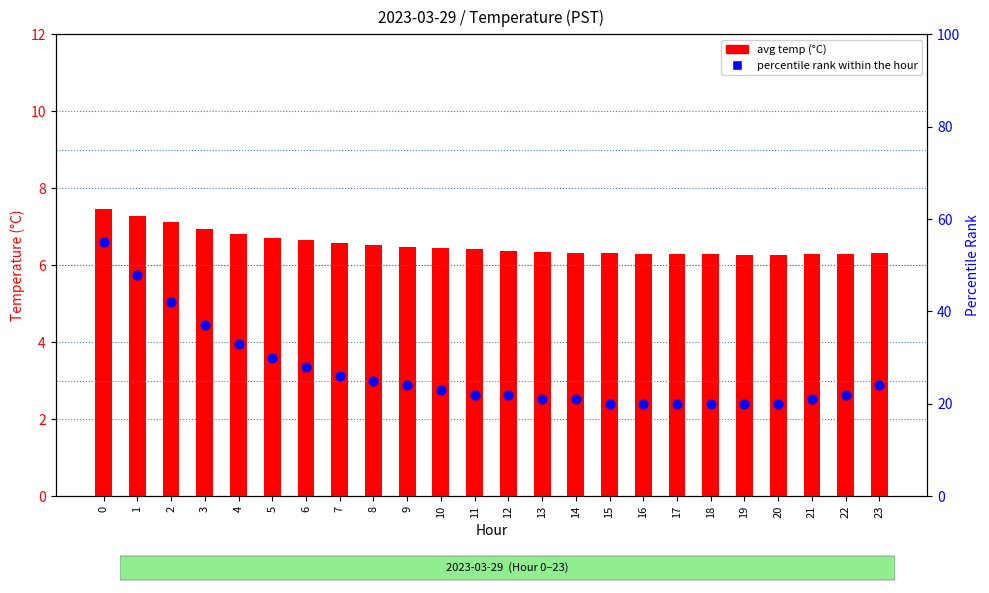

At how many categories does at least one series exceed 29?

6